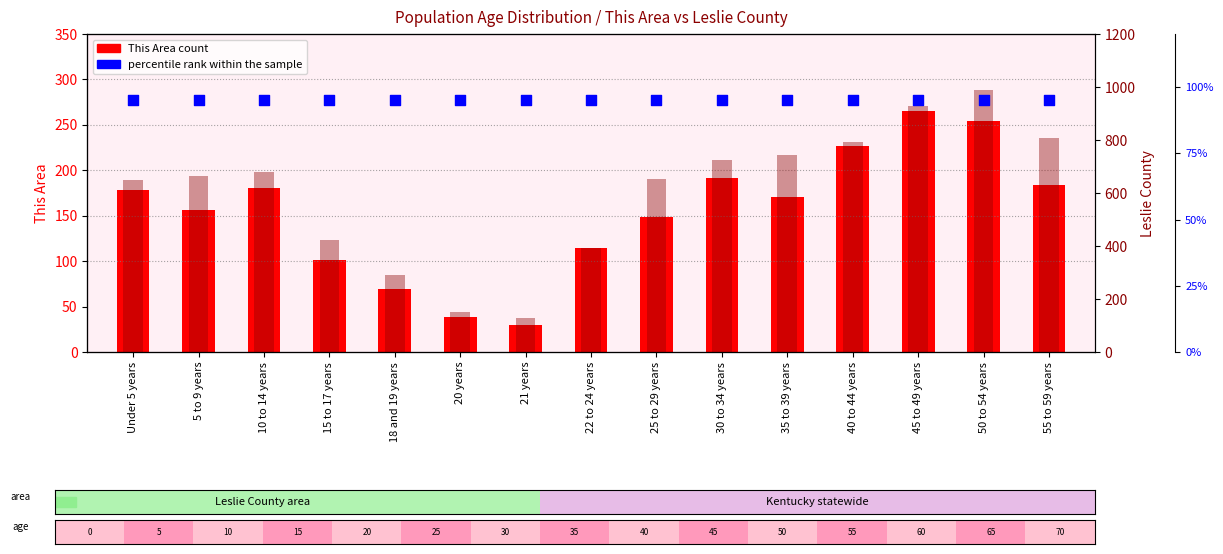

What is the total value across all series at 20 years?

286